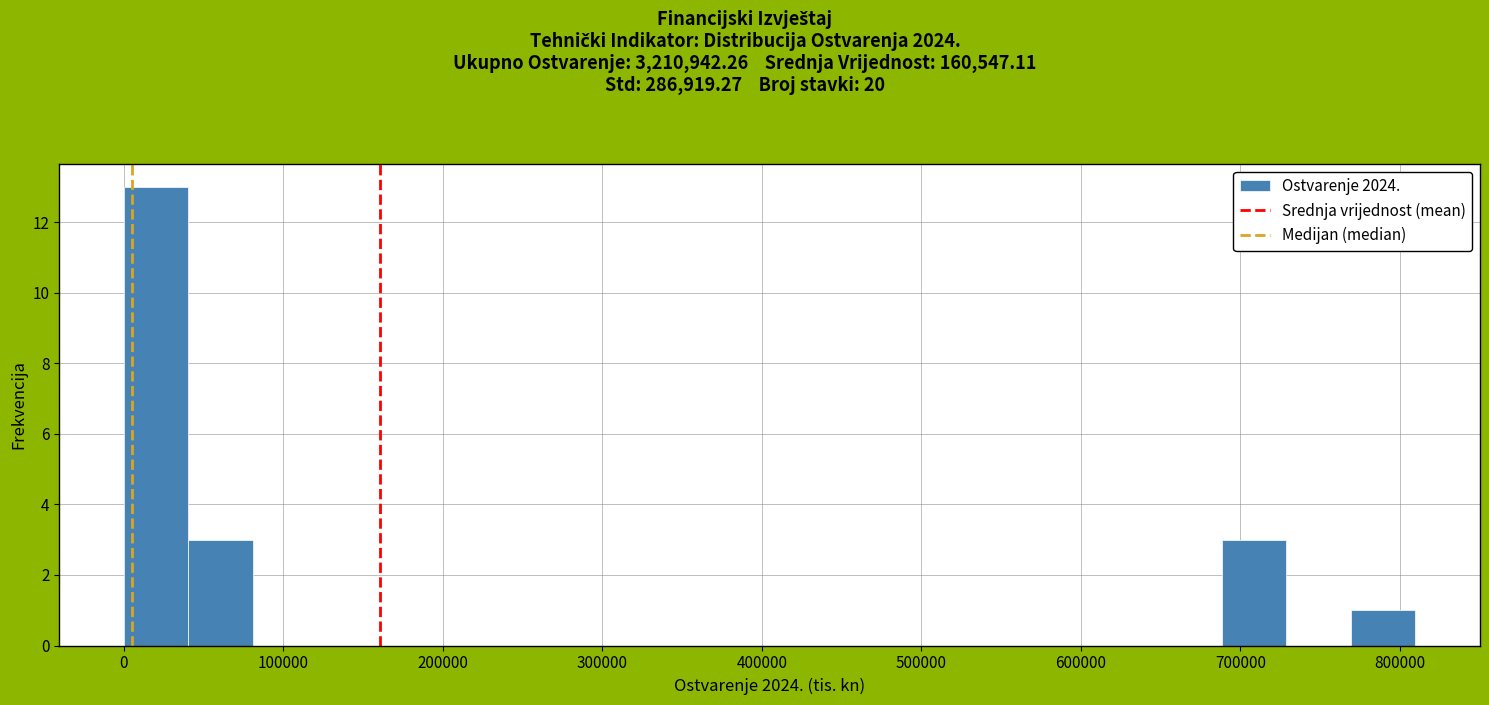

Which range on the x-axis has the tallest bar?

0 to 40000